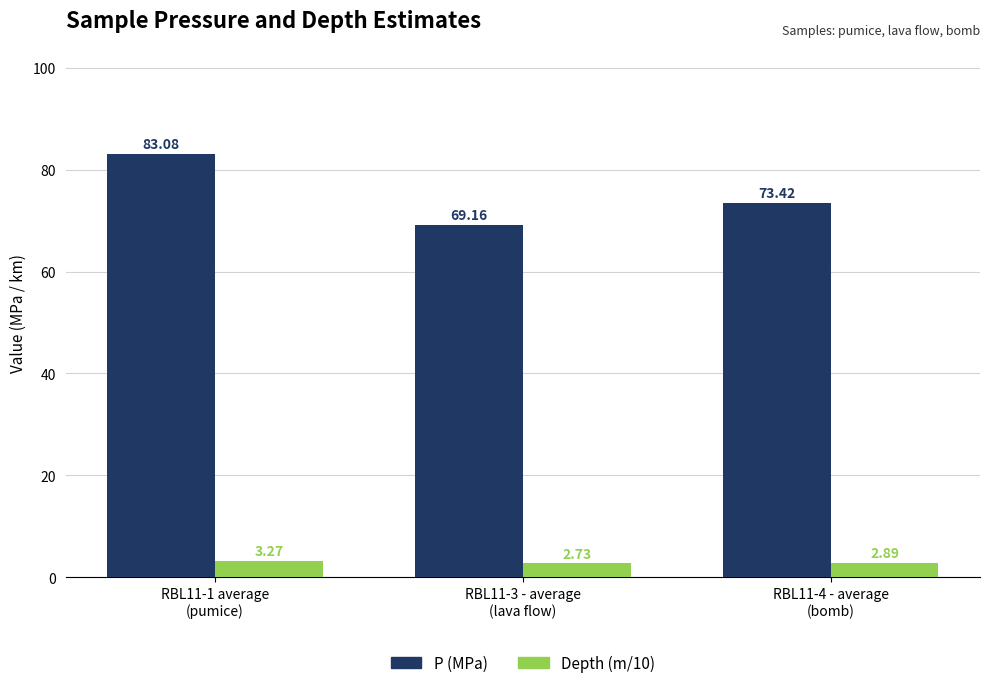

Rank the series at RBL11-1 average
(pumice) from highest to lowest value.

P (MPa), Depth (m/10)